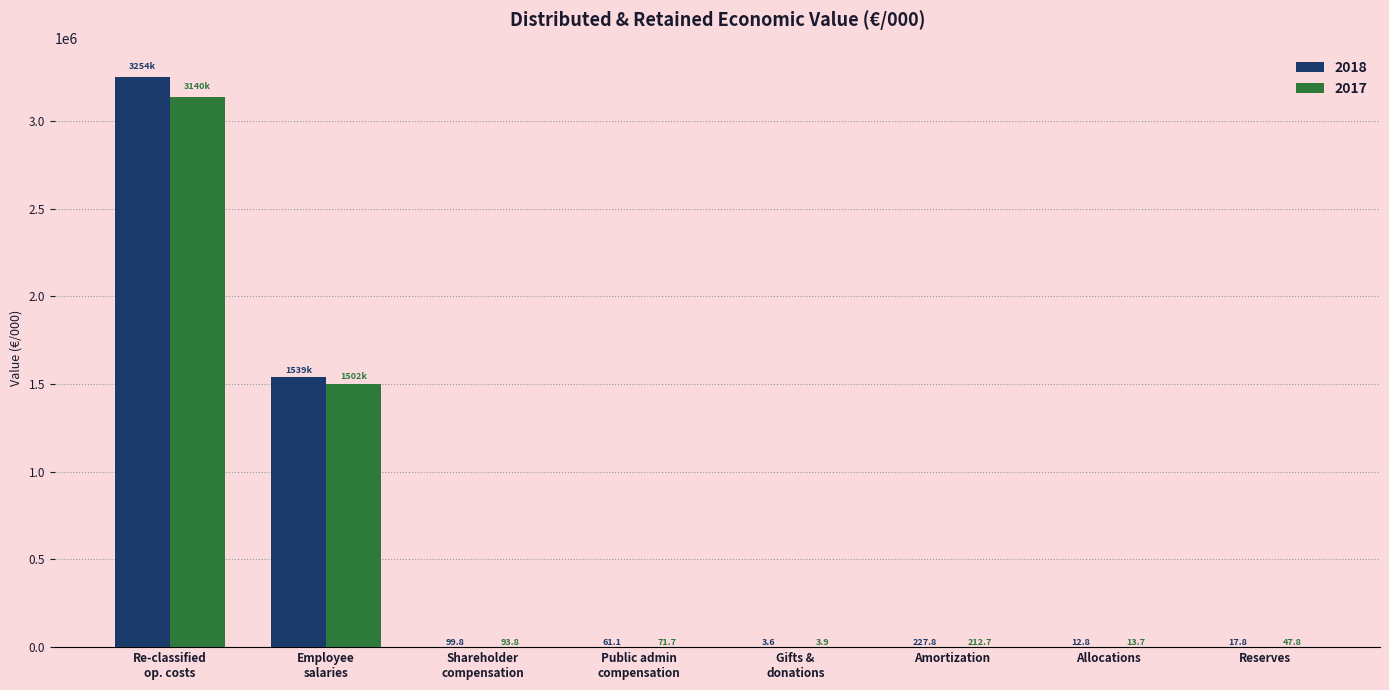

What is the sum of all 2017 values?

4642271.6